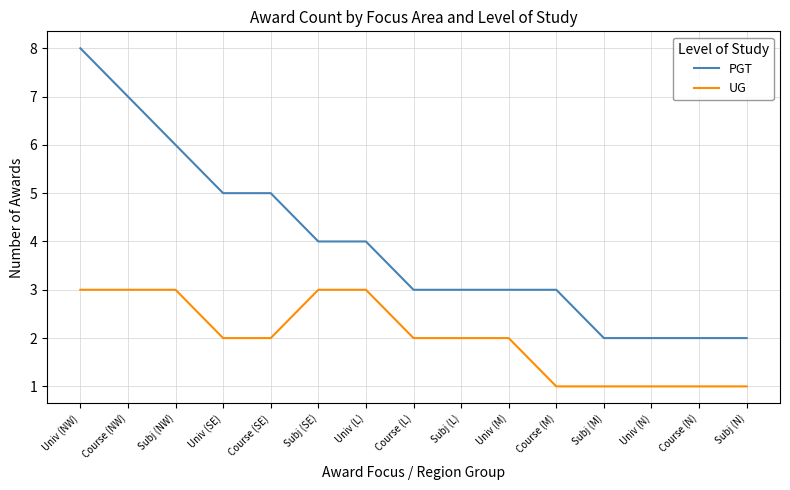

What is the total value across all series at Course (N)?

3